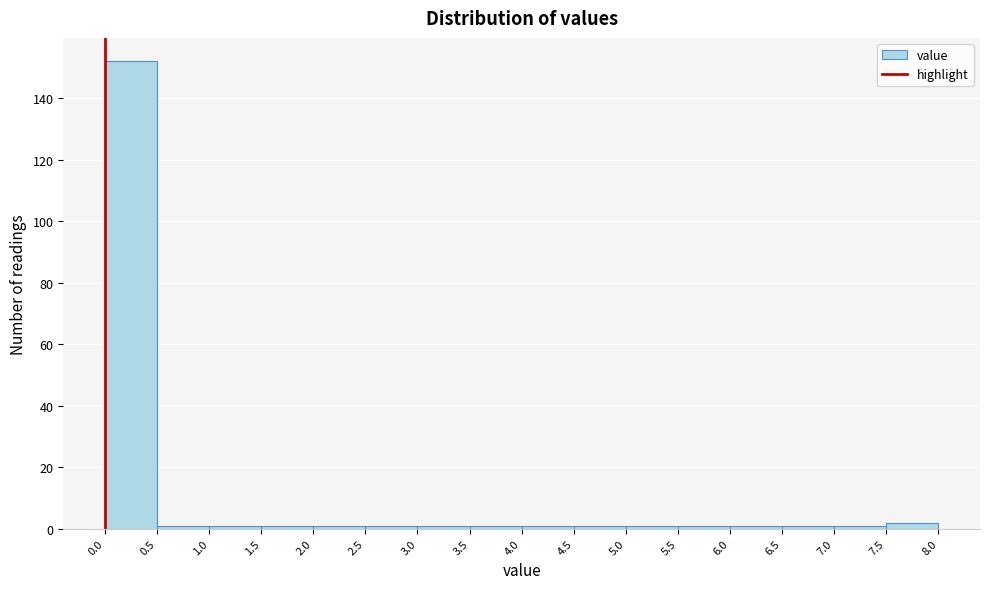

Over which range of the x-axis is the bar tallest?

0.0 to 0.5